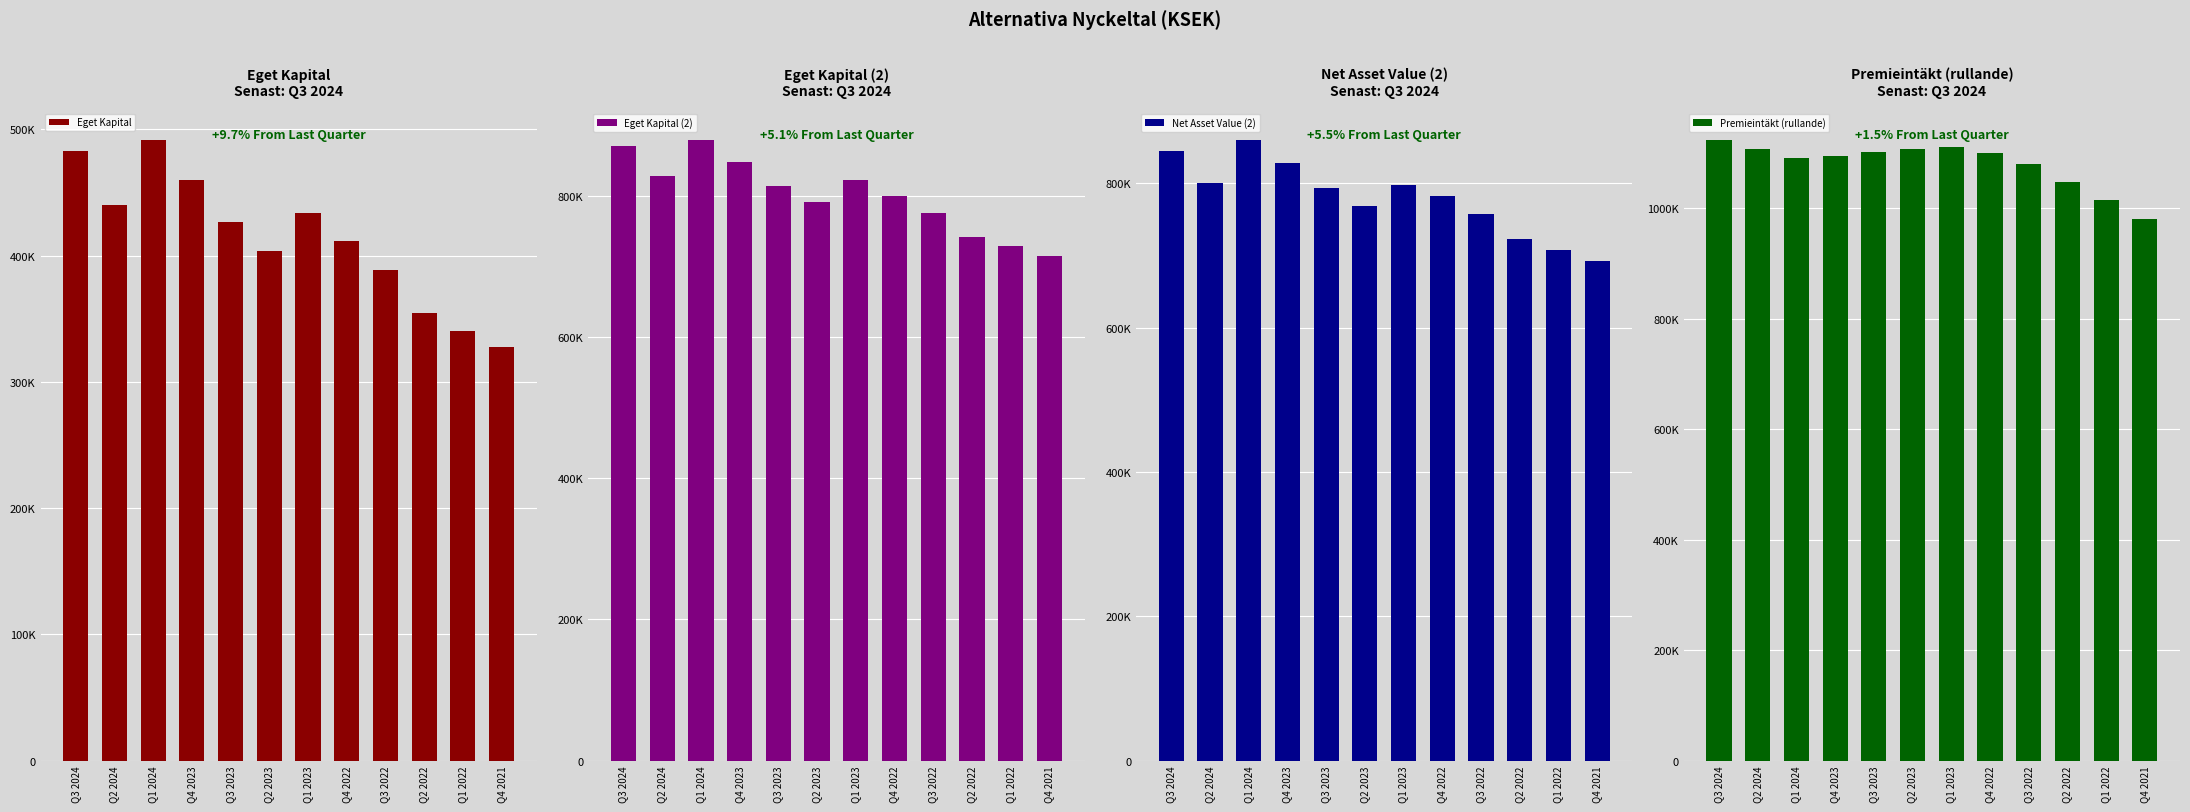

At which label is Net Asset Value (2) closest to 776463?

Q4 2022